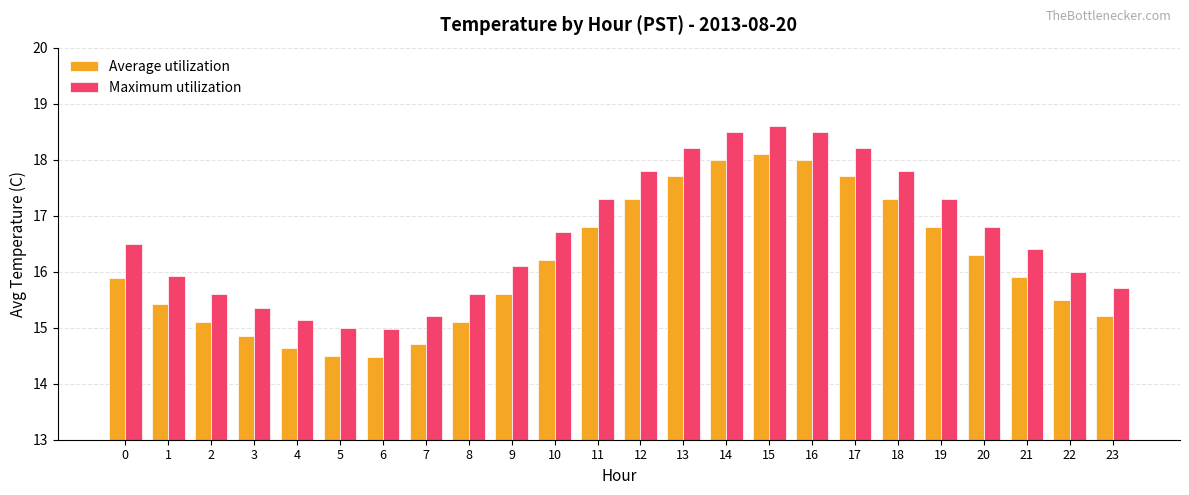

The value of Maximum utilization at 1 is 15.9. True or false?

True